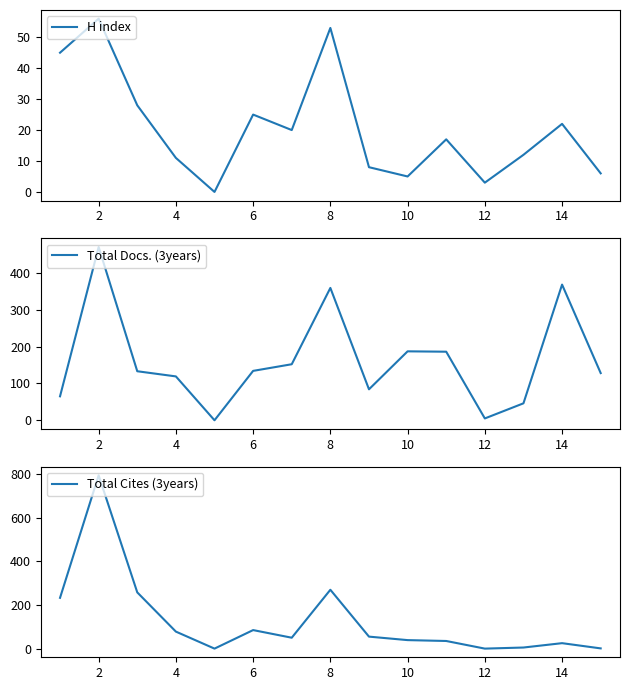

Reading left to right, transcribe all the data shown in this chart.

H index: 45	56	28	11	0	25	20	53	8	5	17	3	12	22	6
Total Docs. (3years): 65	470	133	119	0	134	152	359	84	187	186	5	46	368	128
Total Cites (3years): 233	795	258	78	0	85	50	270	55	39	35	0	5	25	1